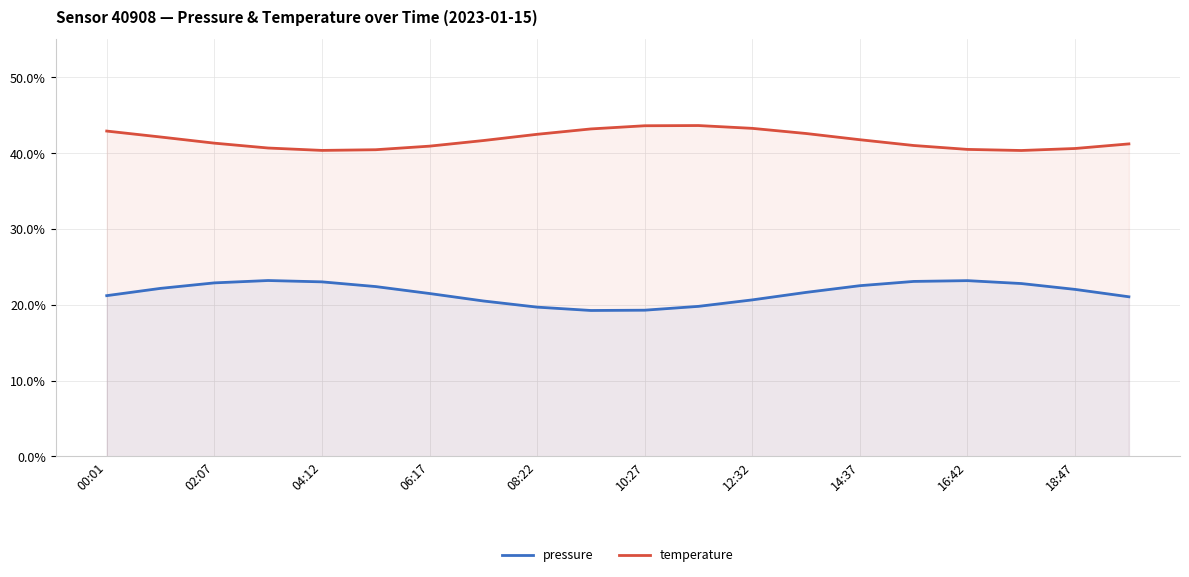

What is the greatest value displayed?

43.6